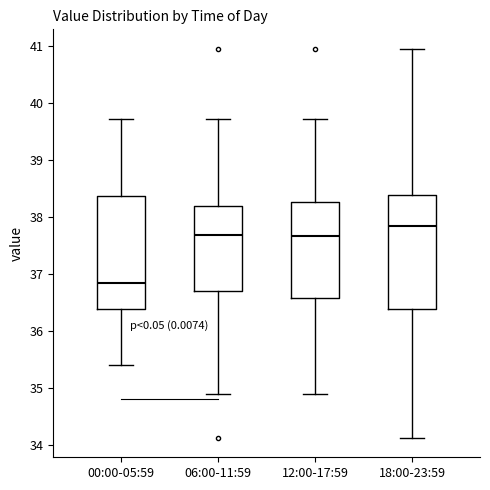

Reading left to right, read every box against the y-axis: the position of its median line, the range the box covers, and the ends of its whiskers. The values are not printed on the chart, so give them approximately, as read against the axis.

00:00-05:59: median 36.9, box 36.4 to 38.4, whiskers 35.4 to 39.7
06:00-11:59: median 37.7, box 36.7 to 38.2, whiskers 34.9 to 39.7
12:00-17:59: median 37.7, box 36.6 to 38.3, whiskers 34.9 to 39.7
18:00-23:59: median 37.8, box 36.4 to 38.4, whiskers 34.1 to 41.0